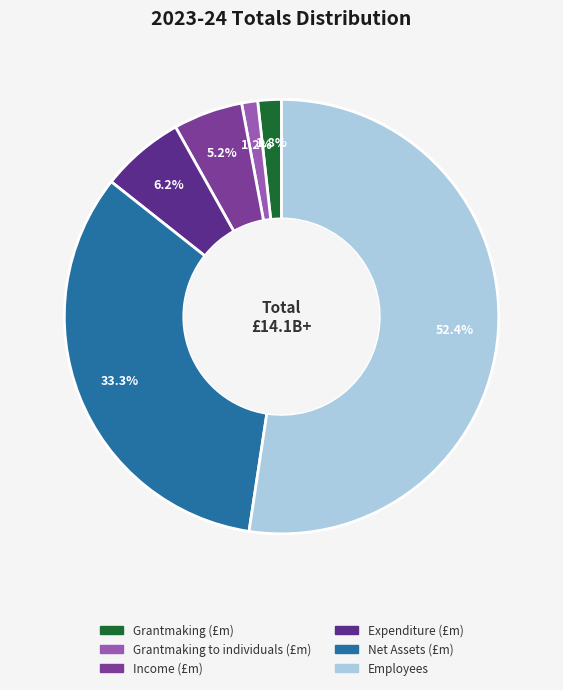

To the nearest percent, what percentage of the pie is Net Assets (£m)?

33%